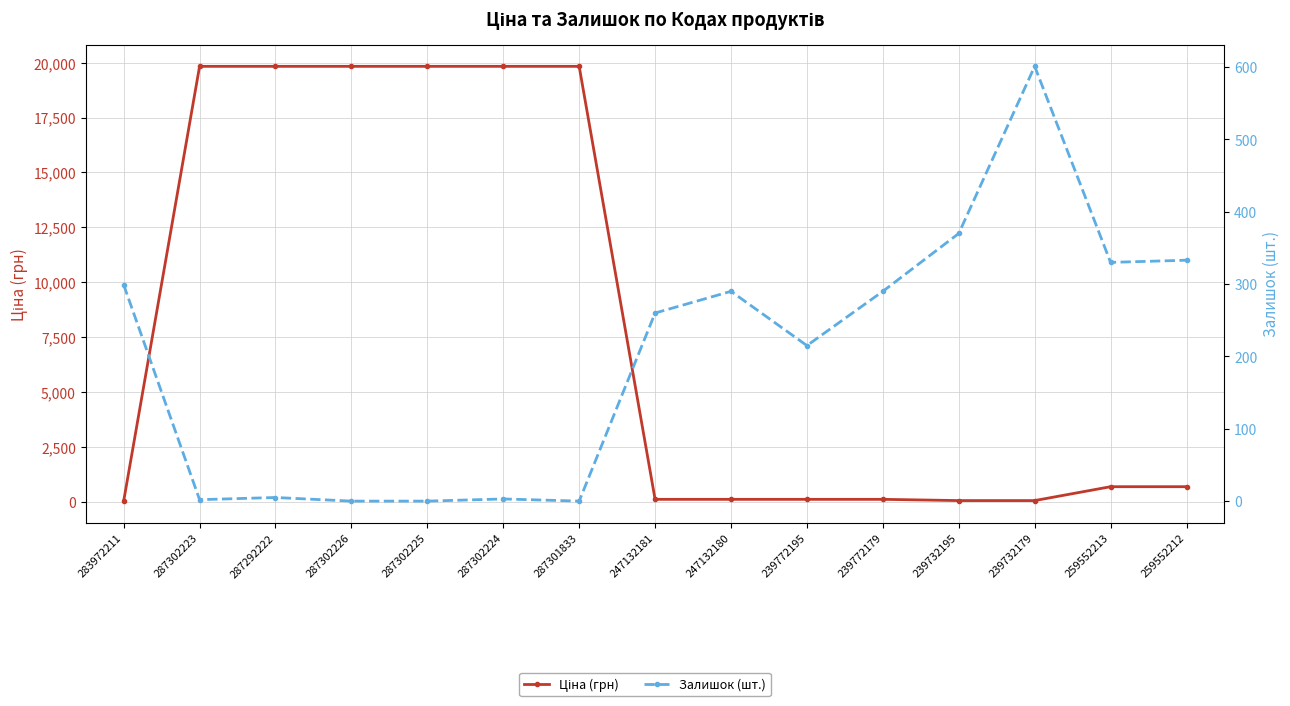

Rank the series by their average value, from lowest to highest.

Залишок (шт.), Ціна (грн)